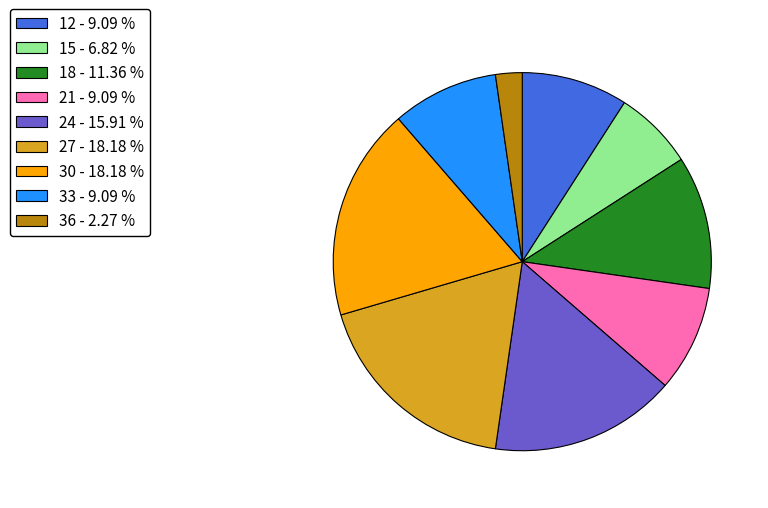

Combined, do 27 - 18.18 % and 33 - 9.09 % account for over 50%?

No